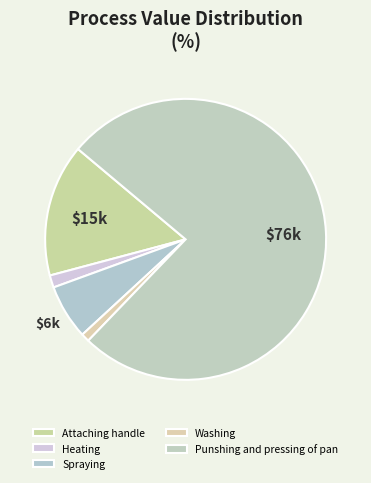

What is the total percentage of Punshing and pressing of pan and Spraying?

82.4%